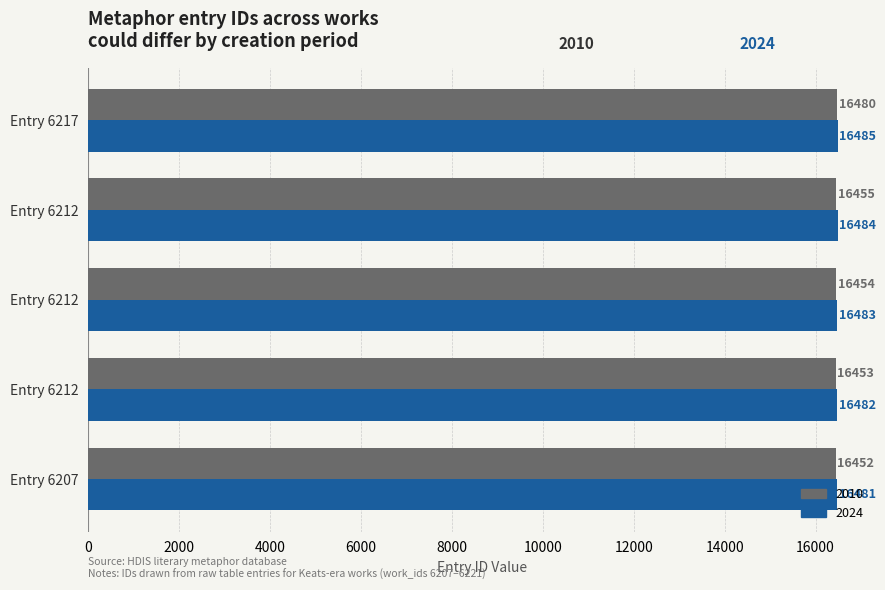

Rank the categories by 2010 value from highest to lowest.

Entry 6217, Entry 6212, Entry 6212, Entry 6212, Entry 6207